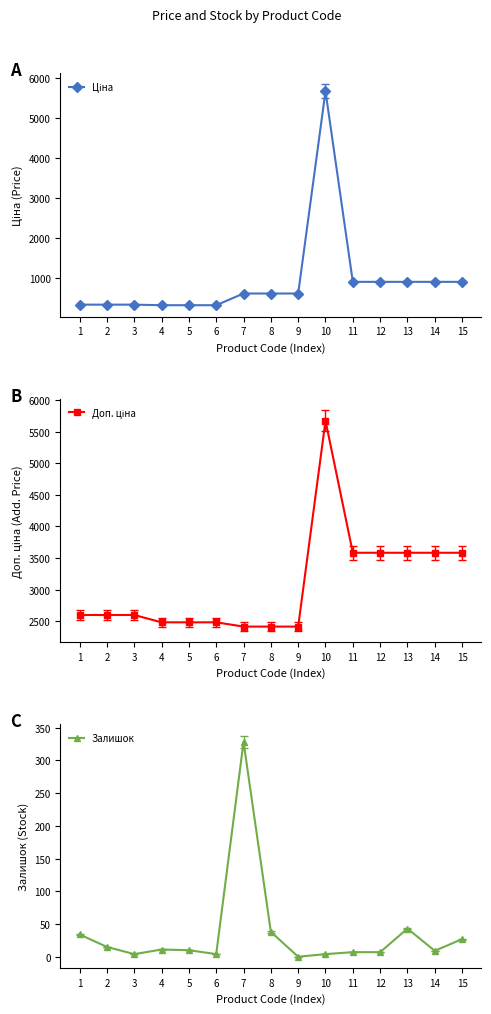

True or false: Доп. ціна and Залишок cross at least once.

False